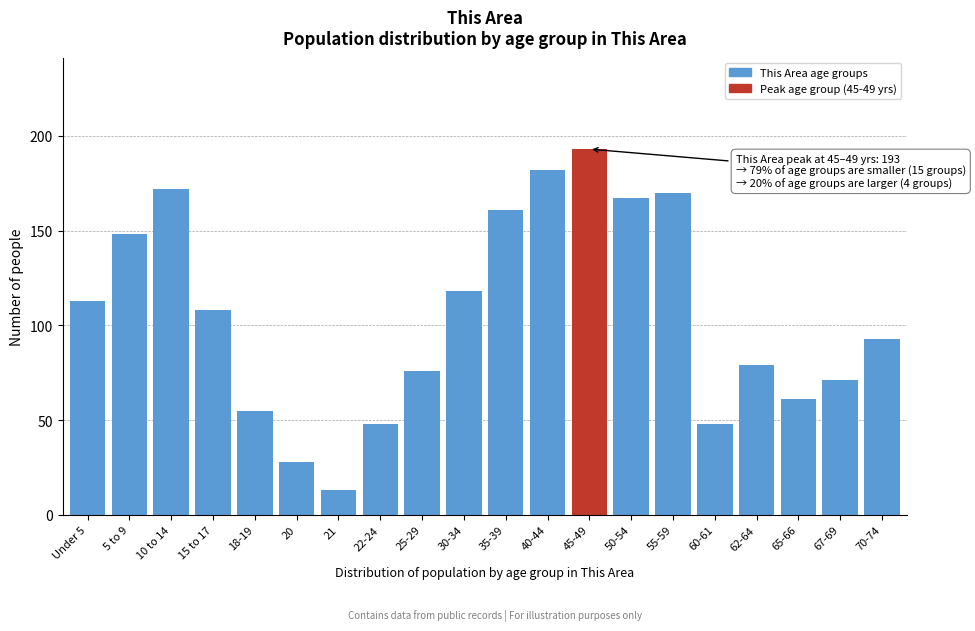

Reading right to left, transcribe all the data shown in this chart.

93	71	61	79	48	170	167	193	182	161	118	76	48	13	28	55	108	172	148	113